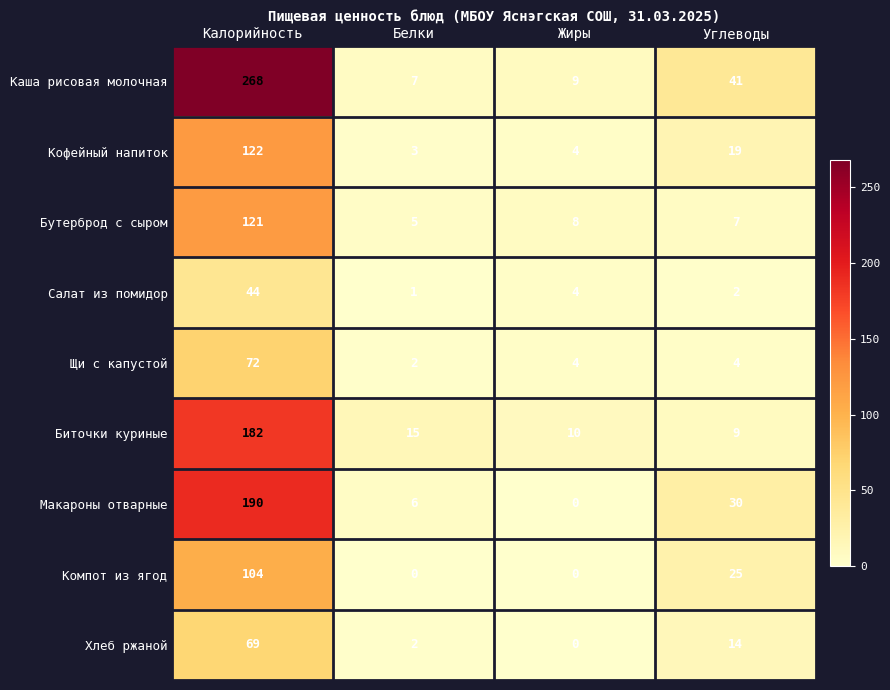

Which category has the highest value in the Хлеб ржаной series?

Калорийность